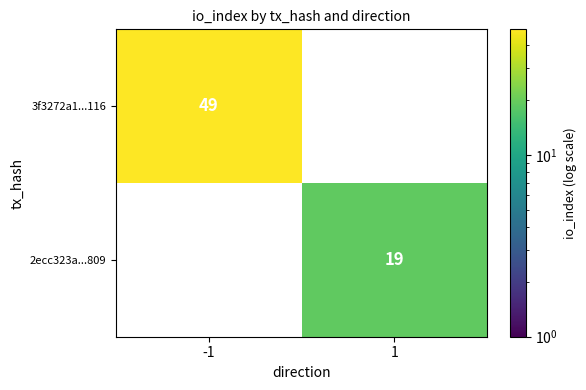

How many categories are shown in the chart?

2